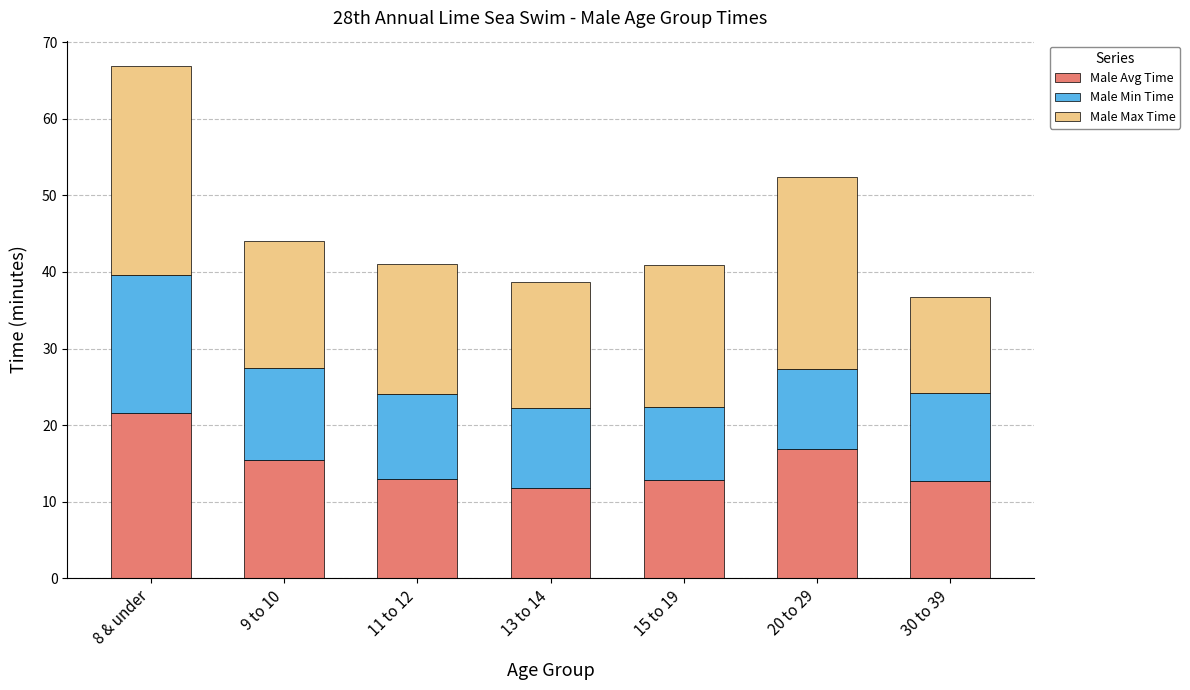

Which category has the highest value in the Male Avg Time series?

8 & under